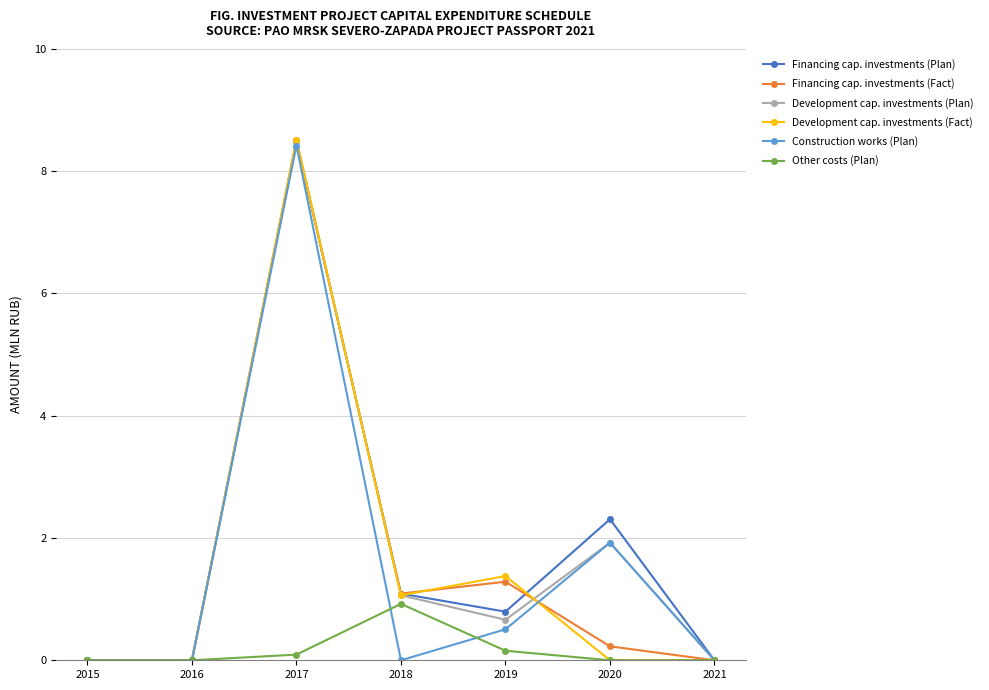

Which series changed the most between 2017 and 2020?

Development cap. investments (Fact)